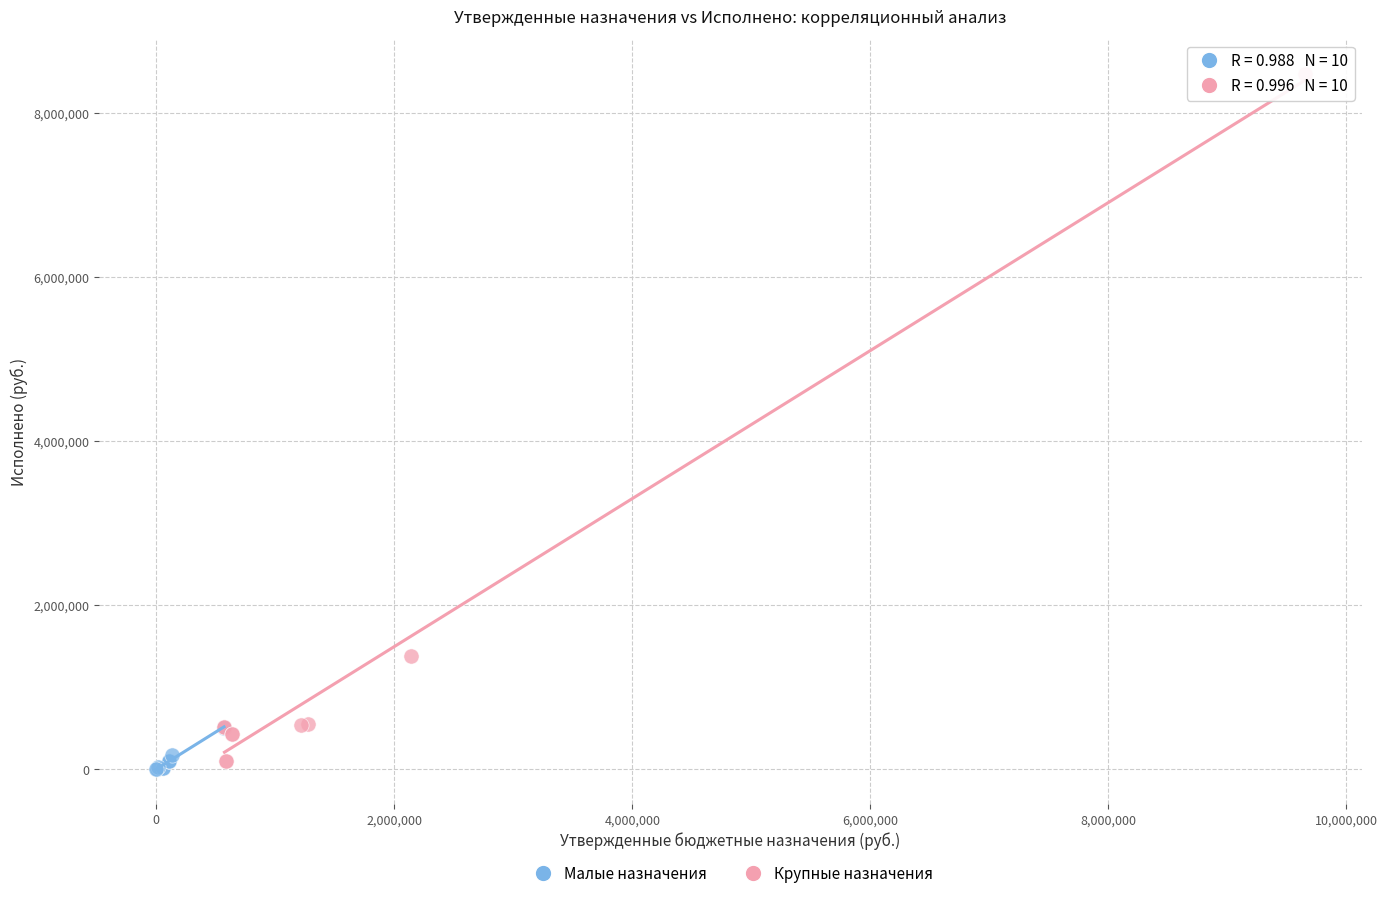

Which series has the widest spread of Y values?

Крупные назначения